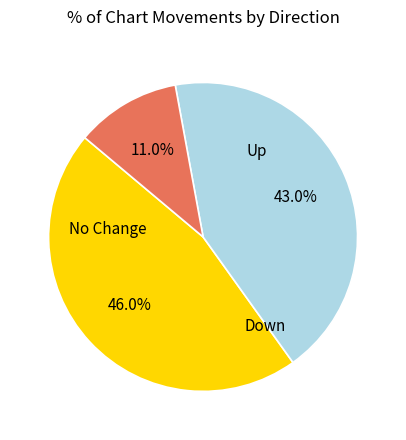

Does any single category account for the majority?

No